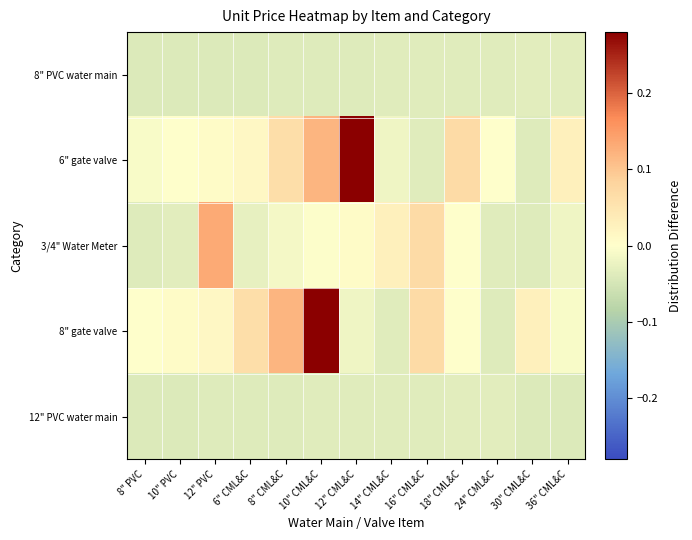

Rank the series at 18" CML&C from lowest to highest value.

8" PVC water main, 12" PVC water main, 3/4" Water Meter, 8" gate valve, 6" gate valve